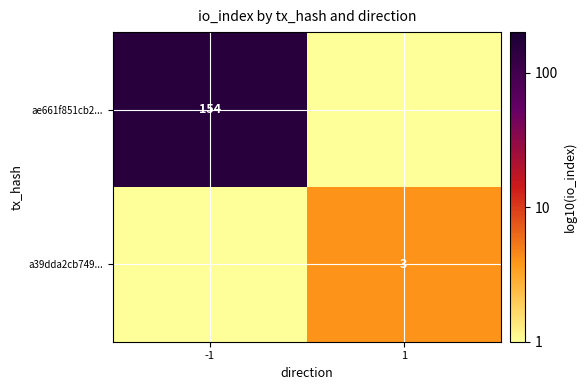

The value of ae661f851cb2... at -1 is 154. True or false?

True